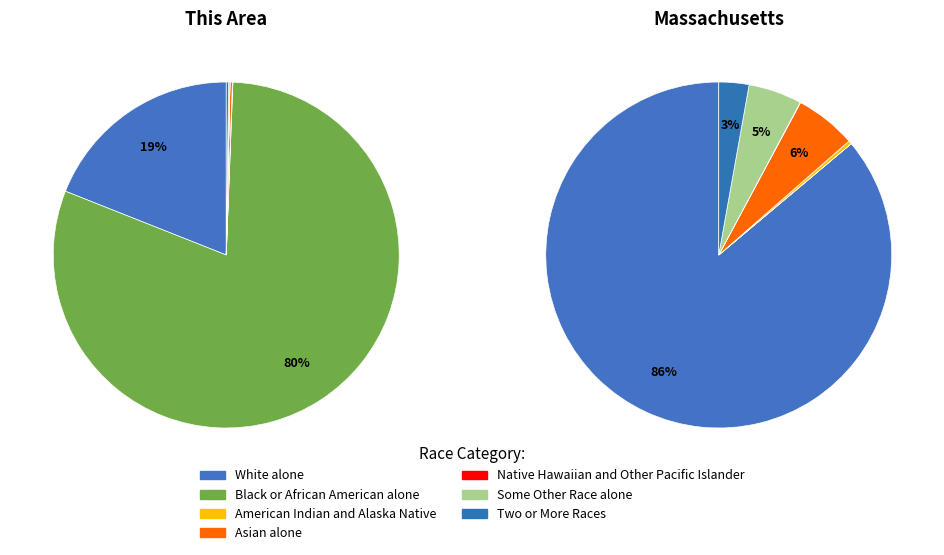

Count the number of slices in the pie.

7